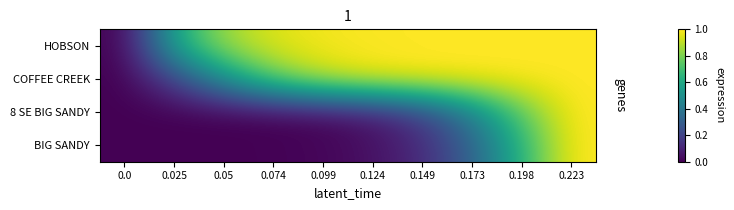

Which series has the largest total across all categories?

HOBSON